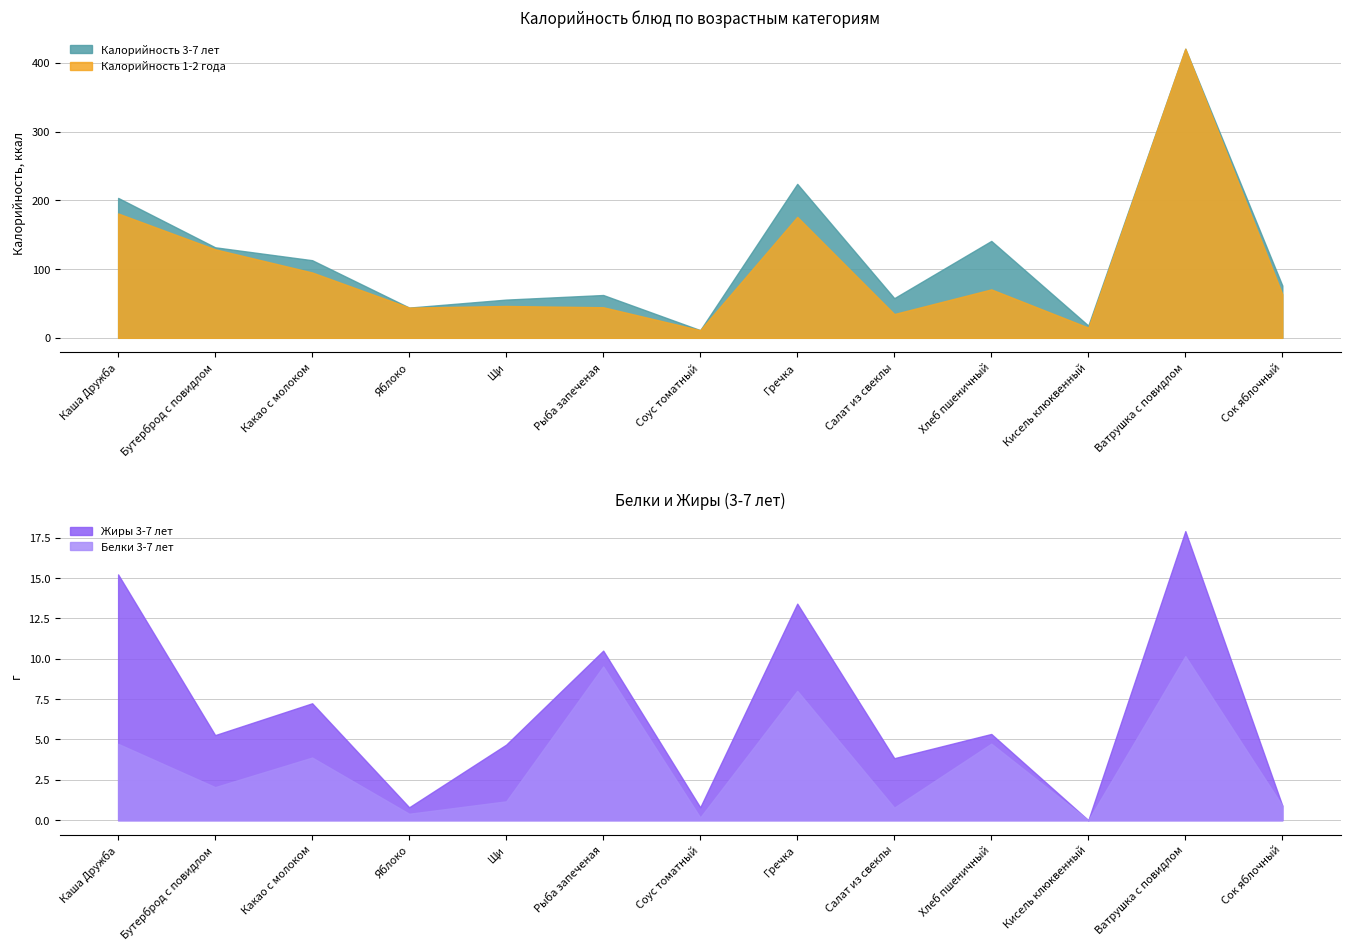

The Калорийность 1-2 года series shows 170.4 at Бутерброд с повидлом. True or false?

False